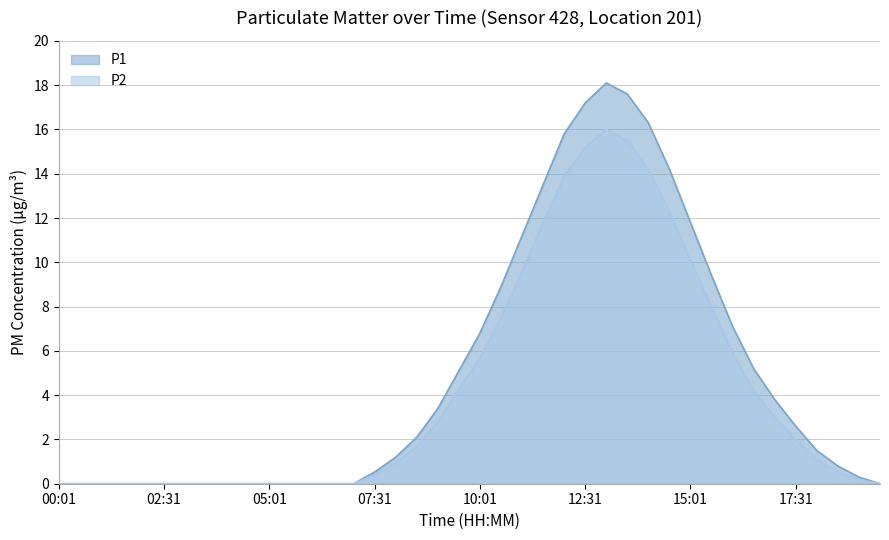

Which series has the largest range (max minus min)?

P1